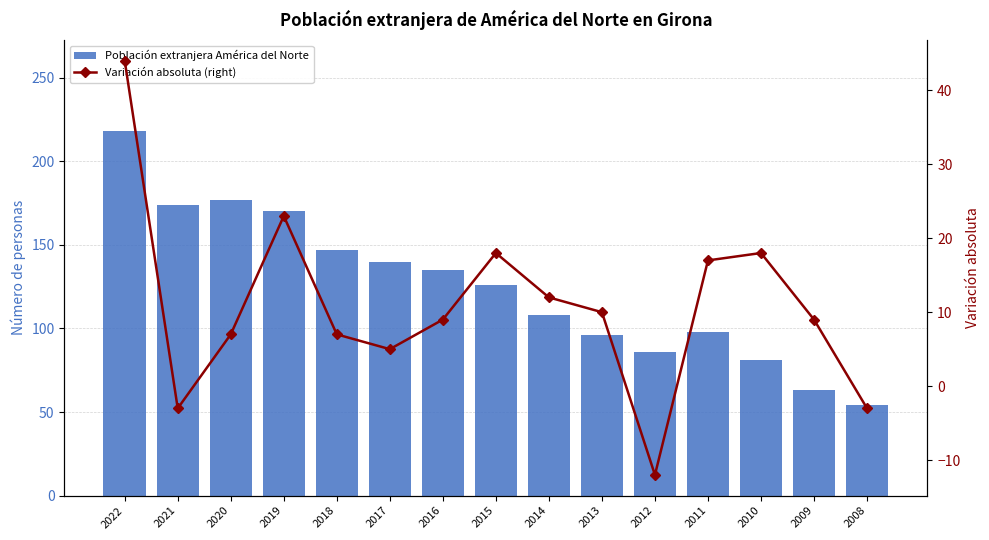

What is the difference between the maximum and second lowest values in the Población extranjera América del Norte series?

155